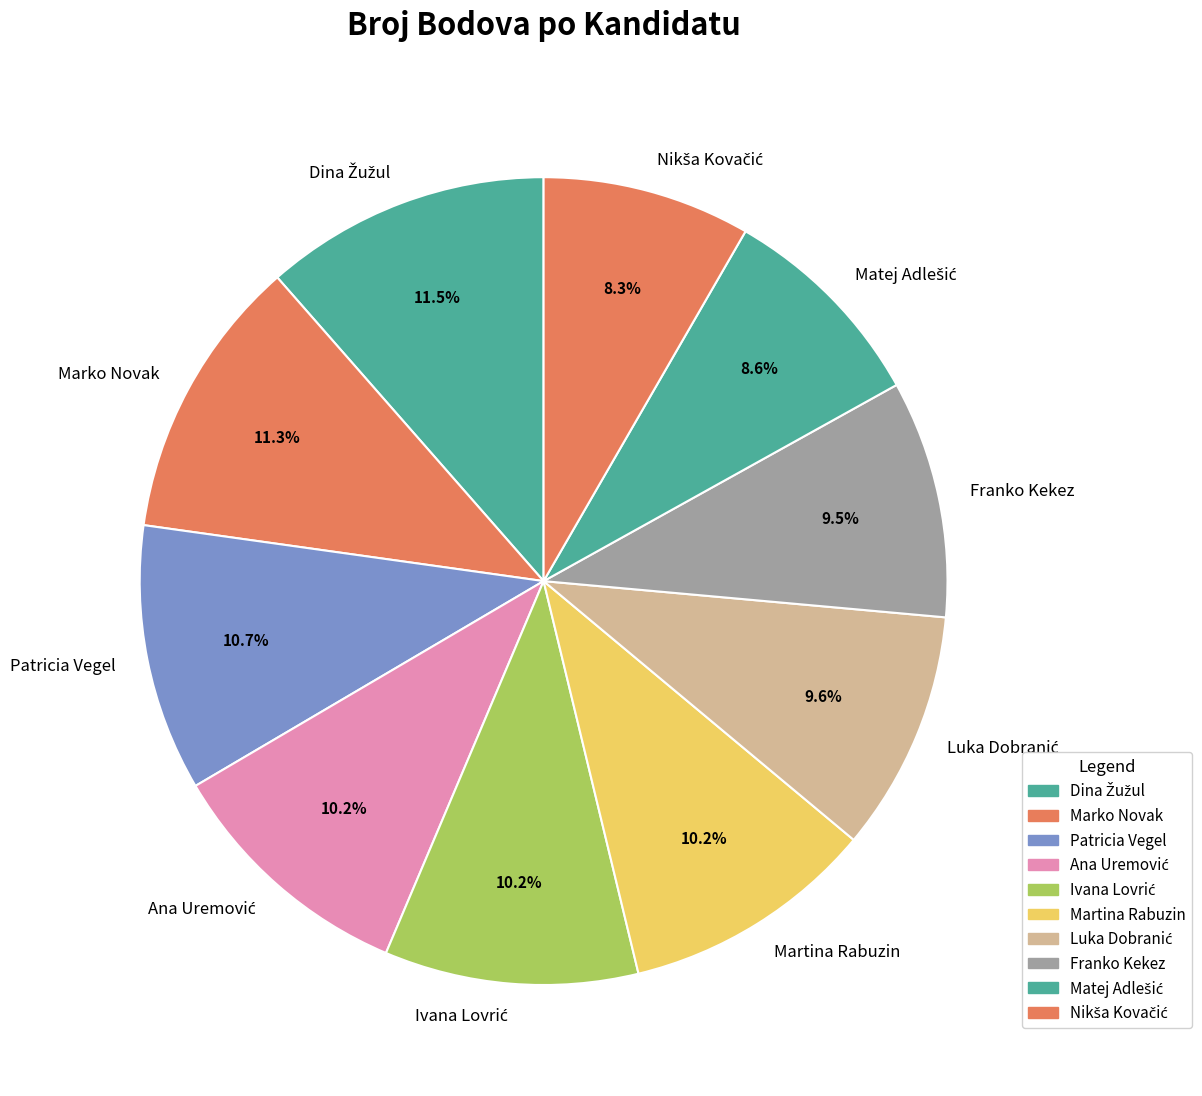

Does any single category account for the majority?

No